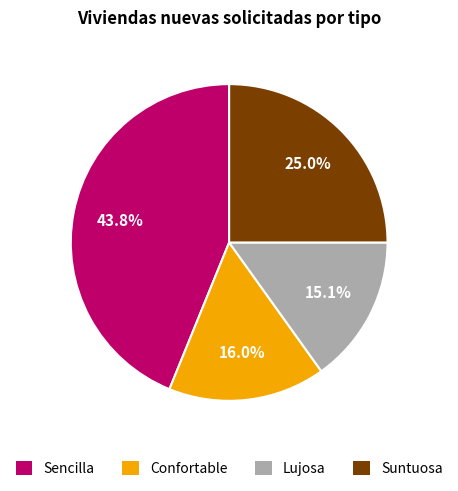

How much of the chart is everything except Confortable?

84.0%